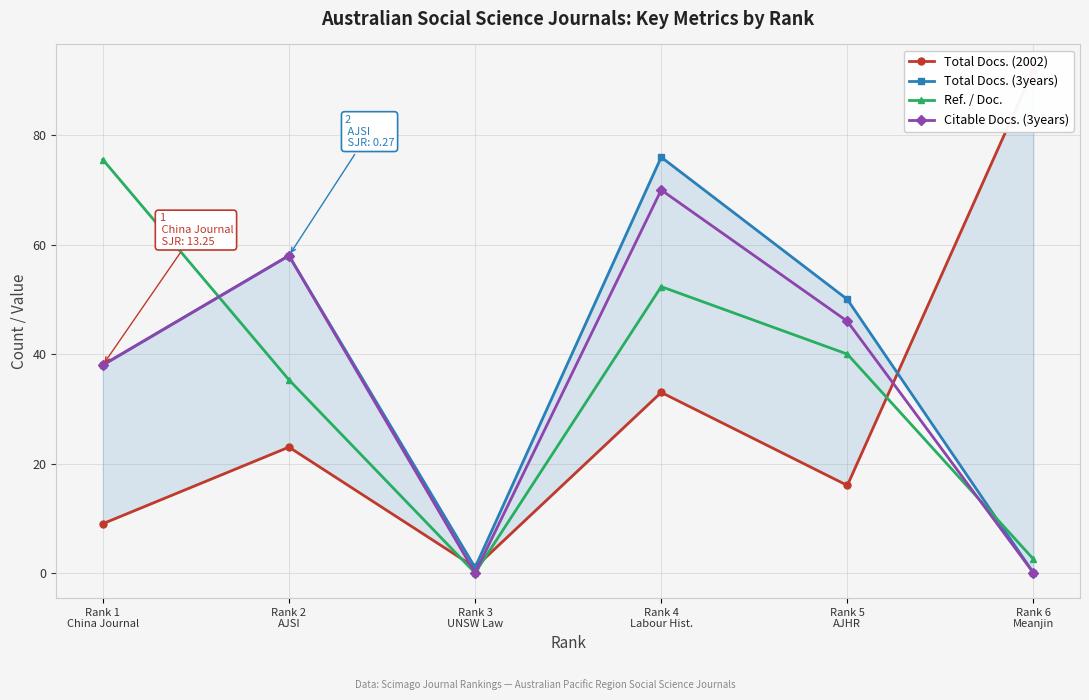

Where does the Total Docs. (3years) series first go above 50?

Rank 2
AJSI